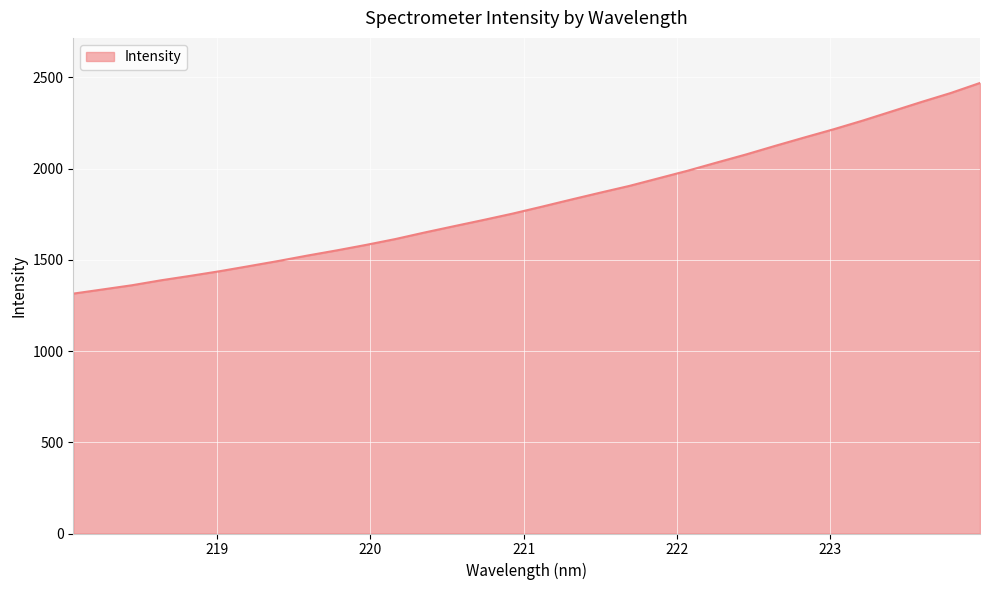

What is the maximum value shown in the chart?

2469.4